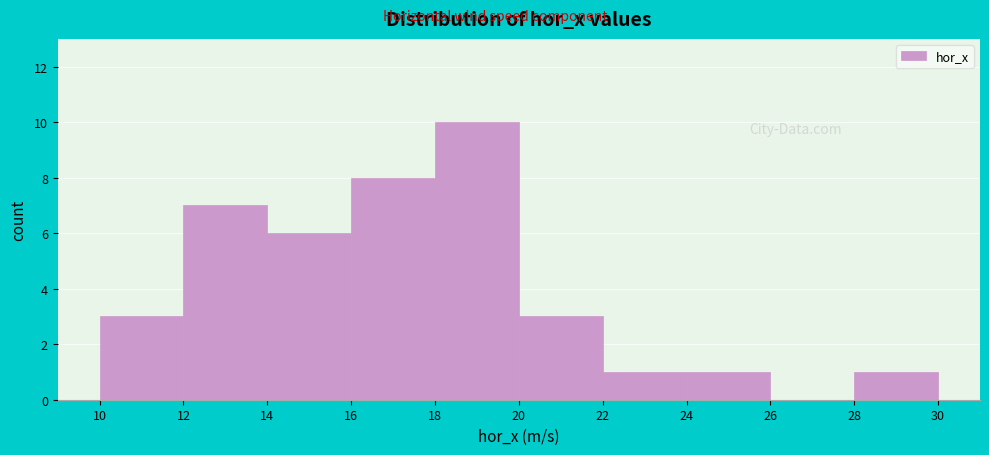

Reading left to right, transcribe this chart: for each bar, give the range it covers on the x-axis and its height. The values are not printed on the chart, so give them approximately, as read against the axis.

10 to 12: 3
12 to 14: 7
14 to 16: 6
16 to 18: 8
18 to 20: 10
20 to 22: 3
22 to 24: 1
24 to 26: 1
26 to 28: 0
28 to 30: 1